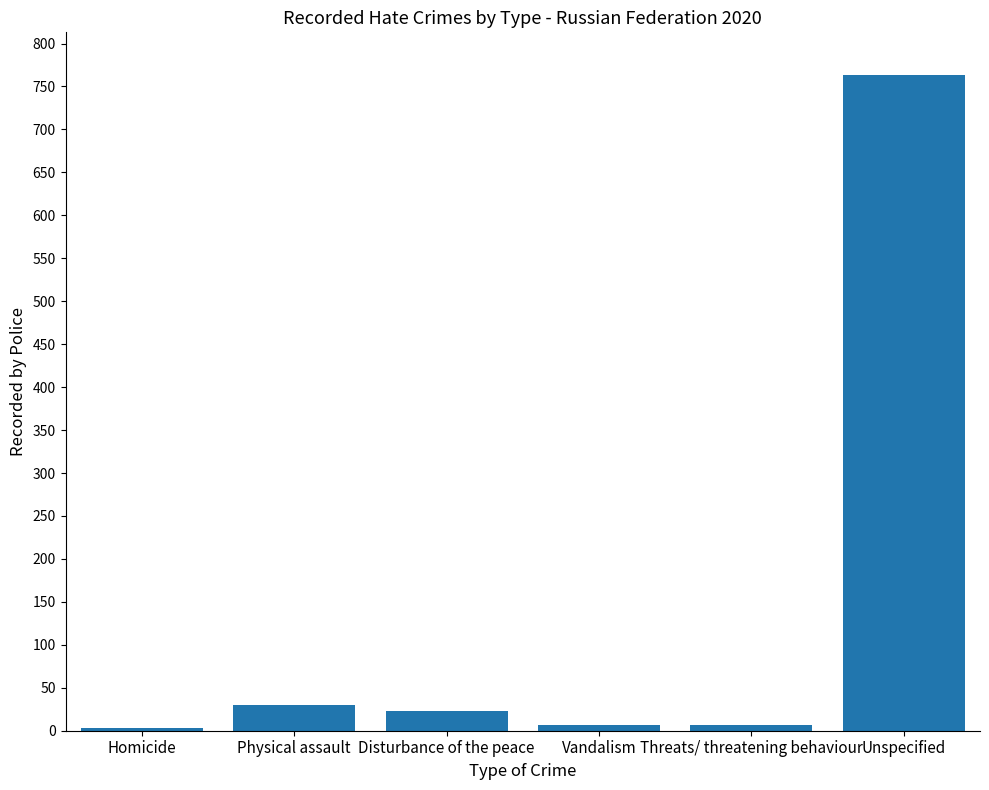

Reading right to left, extract all data points from this chart.

763	7	7	23	30	3